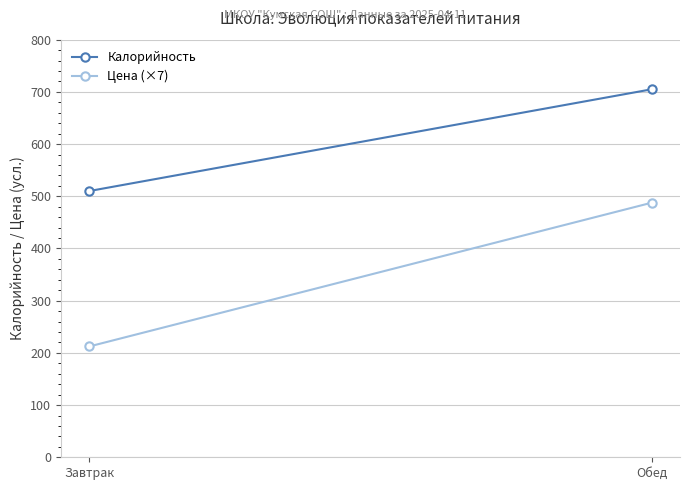

What is the sum of all Цена (×7) values?

700.0